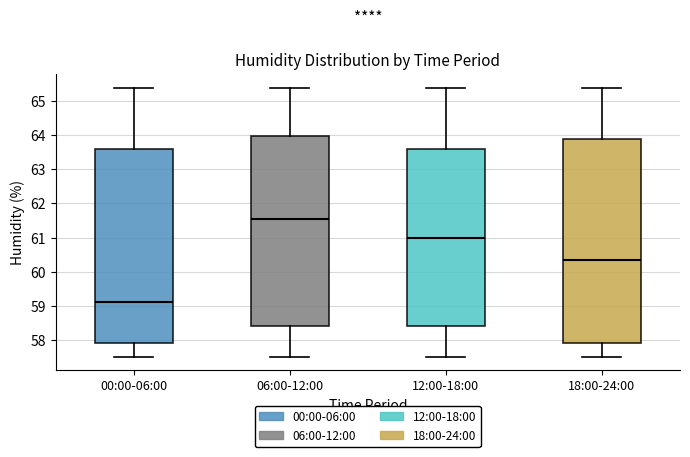

Which box has the highest median line?

06:00-12:00